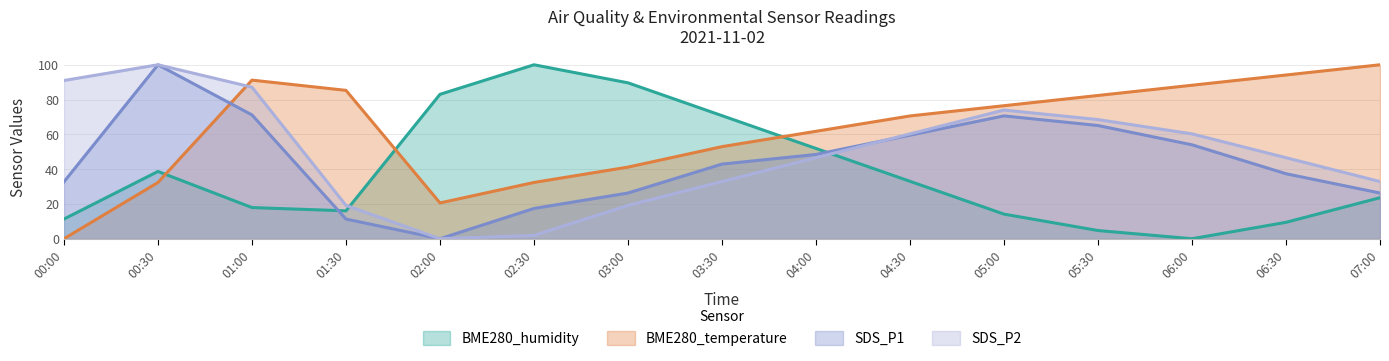

What value does the BME280_temperature series have at 03:00?

41.2